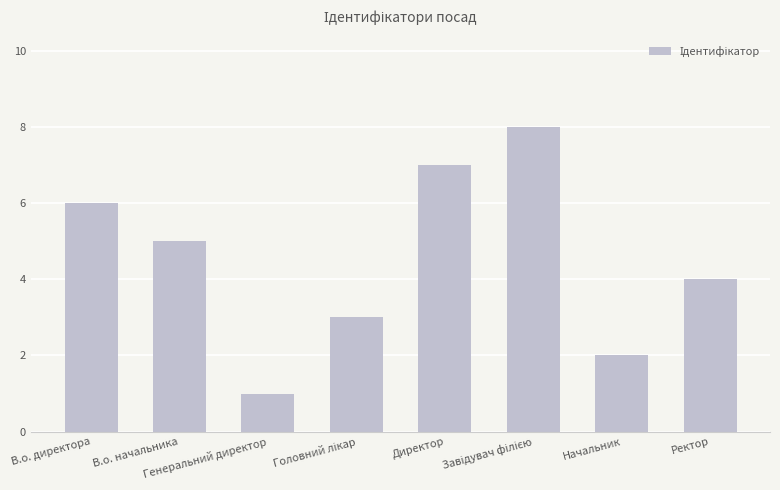

Reading right to left, transcribe all the data shown in this chart.

4	2	8	7	3	1	5	6